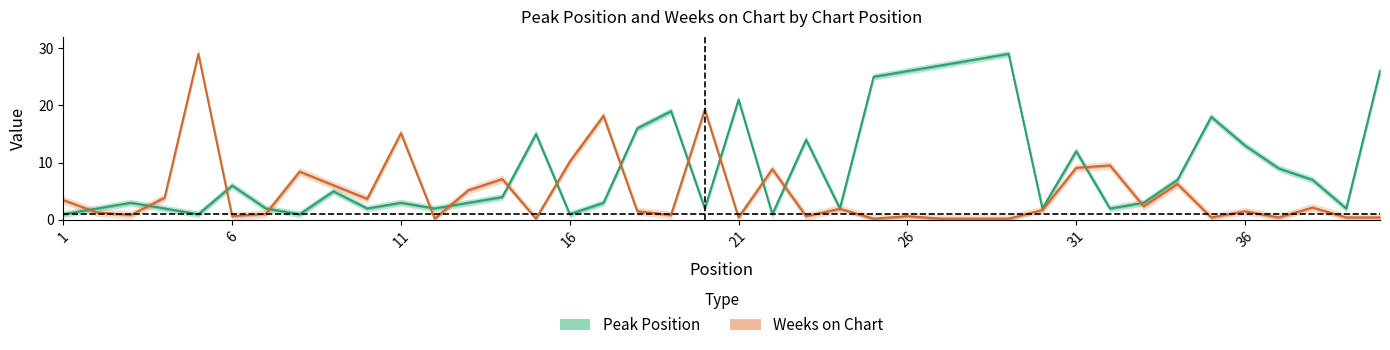

Which category has the highest value in the Peak Position series?

29